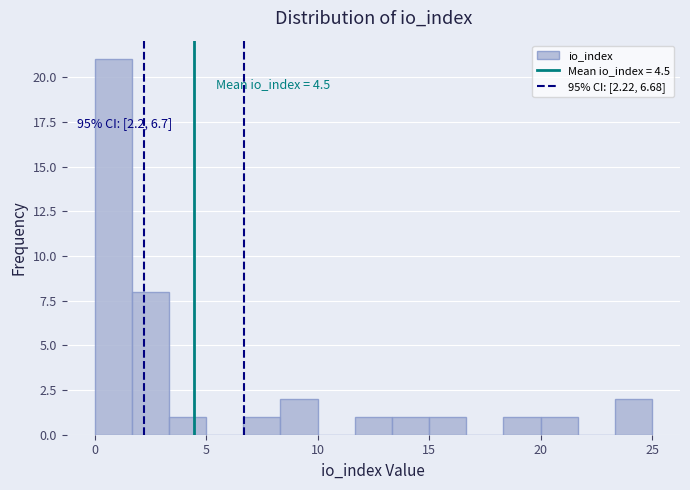

Around what value on the x-axis is the tallest bar? Give the approximate position of its centre, as read against the axis.

1.0